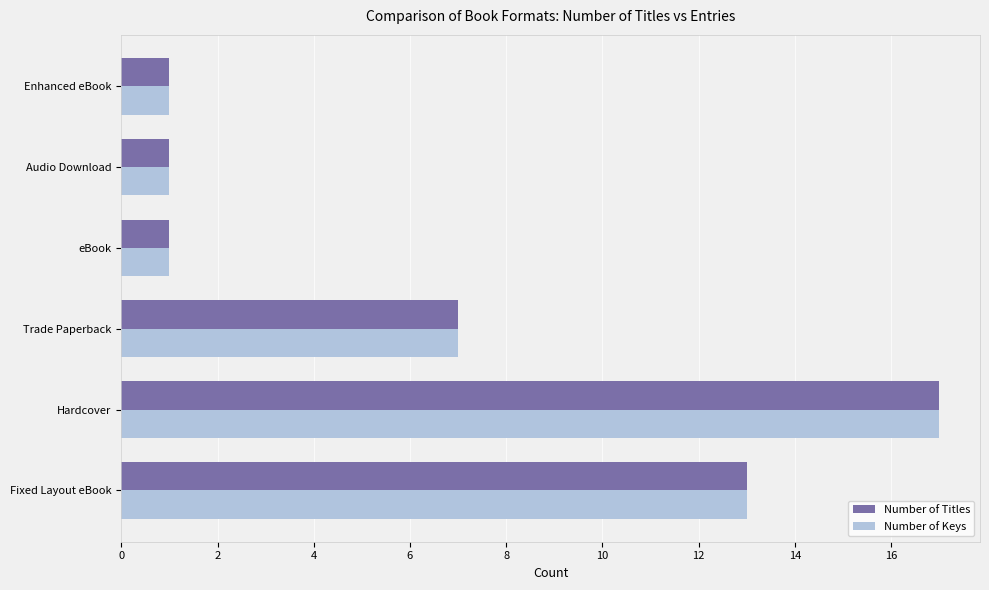

True or false: Number of Keys has a value of 1 at eBook.

True